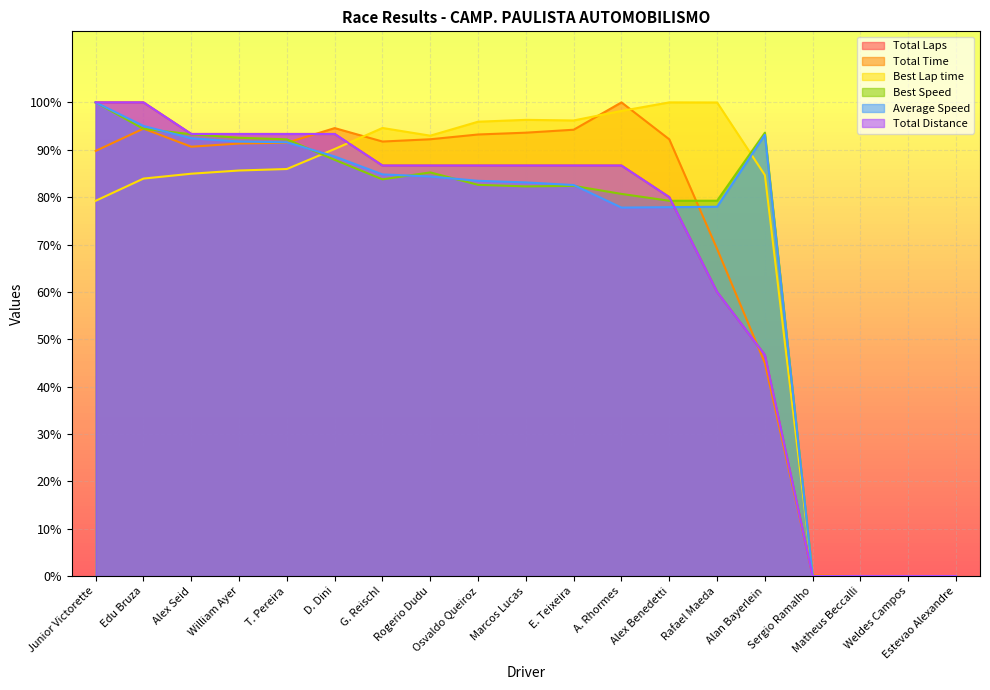

Reading right to left, extract all data points from this chart.

Total Laps: Estevao Alexandre=0.0	Weldes Campos=0.0	Matheus Beccalli=0.0	Sergio Ramalho=0.0	Alan Bayerlein=46.7	Rafael Maeda=60.0	Alex Benedetti=80.0	A. Rhormes=86.7	E. Teixeira=86.7	Marcos Lucas=86.7	Osvaldo Queiroz=86.7	Rogerio Dudu=86.7	G. Reischl=86.7	D. Dini=93.3	T. Pereira=93.3	William Ayer=93.3	Alex Seid=93.3	Edu Bruza=100.0	Junior Victorette=100.0
Total Time: Estevao Alexandre=0.0	Weldes Campos=0.0	Matheus Beccalli=0.0	Sergio Ramalho=0.2	Alan Bayerlein=45.0	Rafael Maeda=69.1	Alex Benedetti=92.2	A. Rhormes=100.0	E. Teixeira=94.2	Marcos Lucas=93.6	Osvaldo Queiroz=93.2	Rogerio Dudu=92.2	G. Reischl=91.7	D. Dini=94.6	T. Pereira=91.5	William Ayer=91.3	Alex Seid=90.6	Edu Bruza=94.5	Junior Victorette=89.8
Best Lap time: Estevao Alexandre=0.0	Weldes Campos=0.0	Matheus Beccalli=0.0	Sergio Ramalho=0.0	Alan Bayerlein=84.6	Rafael Maeda=100.0	Alex Benedetti=100.0	A. Rhormes=98.2	E. Teixeira=96.2	Marcos Lucas=96.3	Osvaldo Queiroz=95.9	Rogerio Dudu=93.0	G. Reischl=94.6	D. Dini=90.2	T. Pereira=85.9	William Ayer=85.6	Alex Seid=84.9	Edu Bruza=83.9	Junior Victorette=79.2
Best Speed: Estevao Alexandre=0.0	Weldes Campos=0.0	Matheus Beccalli=0.0	Sergio Ramalho=0.0	Alan Bayerlein=93.6	Rafael Maeda=79.2	Alex Benedetti=79.2	A. Rhormes=80.7	E. Teixeira=82.4	Marcos Lucas=82.3	Osvaldo Queiroz=82.6	Rogerio Dudu=85.2	G. Reischl=83.8	D. Dini=87.9	T. Pereira=92.2	William Ayer=92.5	Alex Seid=93.3	Edu Bruza=94.4	Junior Victorette=100.0
Average Speed: Estevao Alexandre=0.0	Weldes Campos=0.0	Matheus Beccalli=0.0	Sergio Ramalho=0.0	Alan Bayerlein=93.2	Rafael Maeda=78.0	Alex Benedetti=77.9	A. Rhormes=77.8	E. Teixeira=82.6	Marcos Lucas=83.1	Osvaldo Queiroz=83.4	Rogerio Dudu=84.4	G. Reischl=84.8	D. Dini=88.6	T. Pereira=91.6	William Ayer=91.7	Alex Seid=92.4	Edu Bruza=95.0	Junior Victorette=100.0
Total Distance: Estevao Alexandre=0.0	Weldes Campos=0.0	Matheus Beccalli=0.0	Sergio Ramalho=0.0	Alan Bayerlein=46.7	Rafael Maeda=60.0	Alex Benedetti=80.0	A. Rhormes=86.7	E. Teixeira=86.7	Marcos Lucas=86.7	Osvaldo Queiroz=86.7	Rogerio Dudu=86.7	G. Reischl=86.7	D. Dini=93.3	T. Pereira=93.3	William Ayer=93.3	Alex Seid=93.3	Edu Bruza=100.0	Junior Victorette=100.0